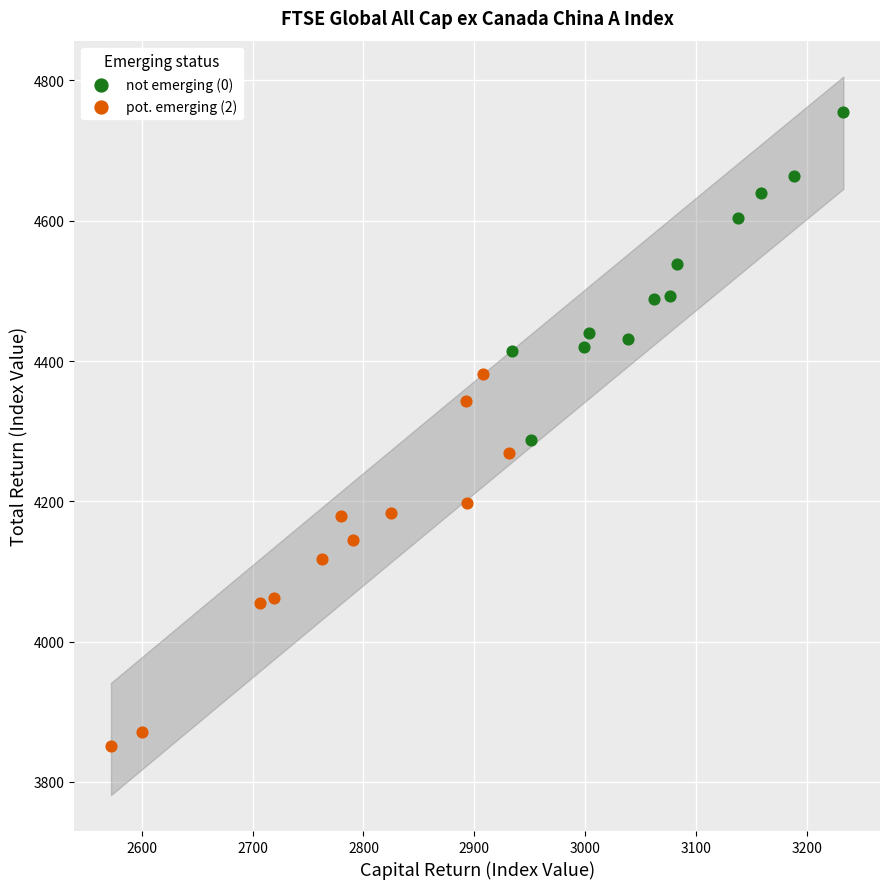

What are all the series names shown in the legend?

not emerging (0), pot. emerging (2)